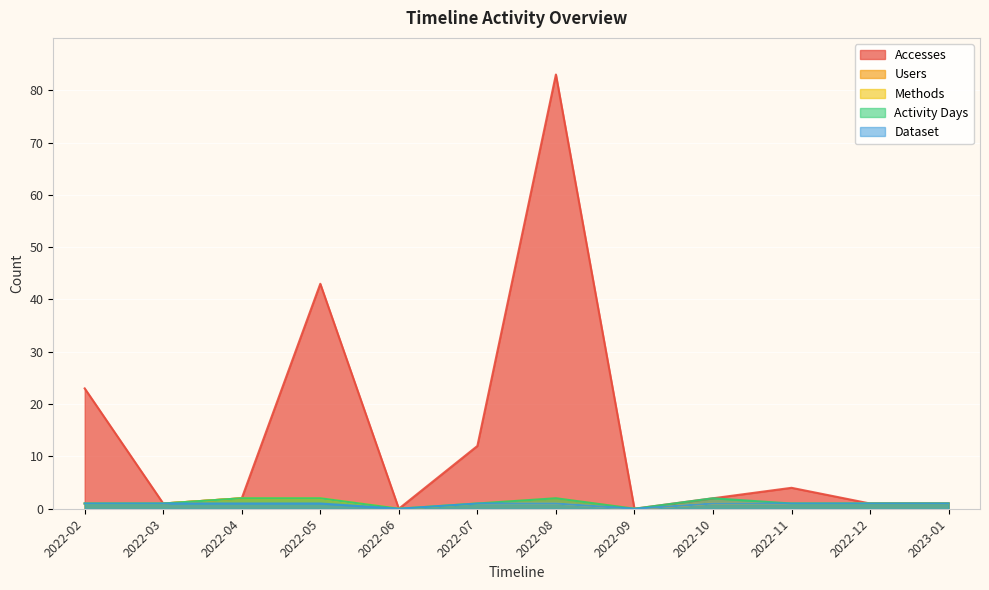

List the labels in order of Methods value, smallest first.

2022-06, 2022-09, 2022-02, 2022-03, 2022-07, 2022-08, 2022-10, 2022-11, 2022-12, 2023-01, 2022-04, 2022-05